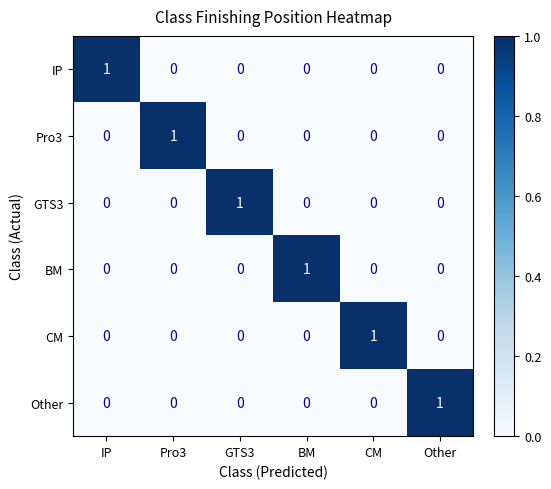

At how many categories does at least one series exceed 0?

6